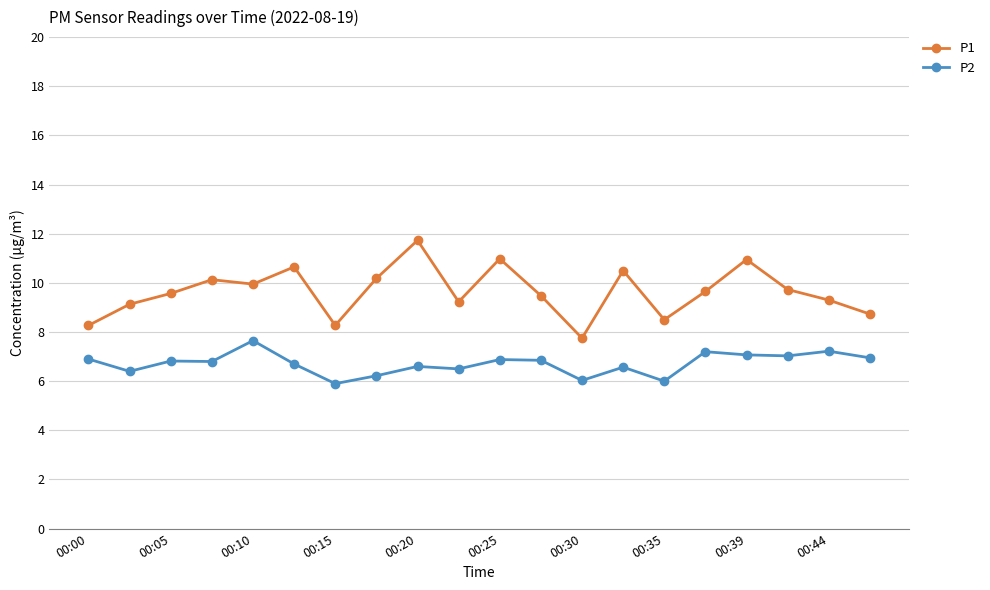

Which series has the widest spread of values?

P1